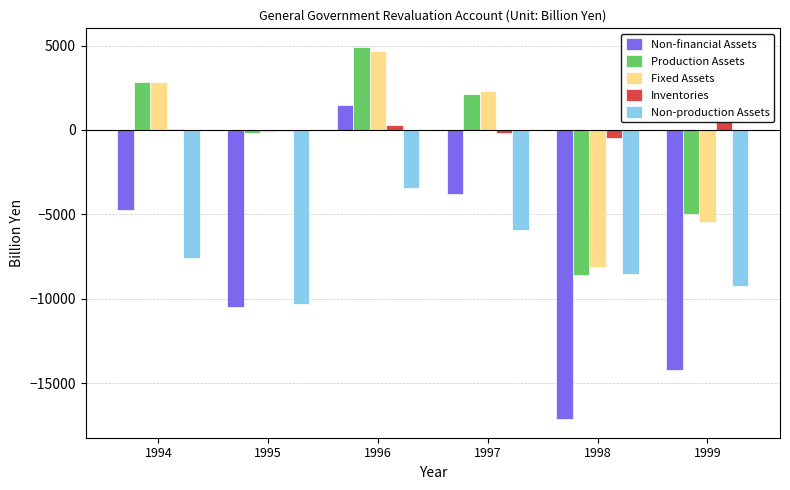

Which series changed the most between 1994 and 1998?

Non-financial Assets